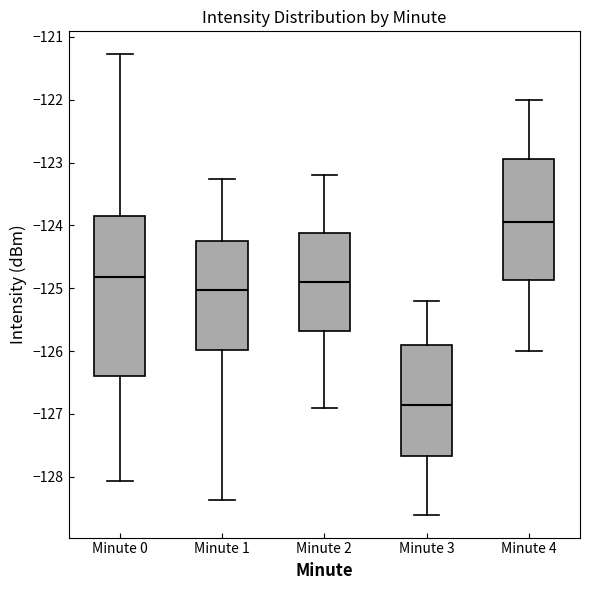

Reading left to right, transcribe this box plot: for each box, give where its median line is, the range the box spans, and where its two whiskers end, as read against the y-axis. The values are not printed on the chart, so give them approximately, as read against the axis.

Minute 0: median -124.8, box -126.4 to -123.8, whiskers -128.1 to -121.3
Minute 1: median -125.0, box -126.0 to -124.2, whiskers -128.4 to -123.3
Minute 2: median -124.9, box -125.7 to -124.1, whiskers -126.9 to -123.2
Minute 3: median -126.8, box -127.7 to -125.9, whiskers -128.6 to -125.2
Minute 4: median -123.9, box -124.9 to -122.9, whiskers -126.0 to -122.0